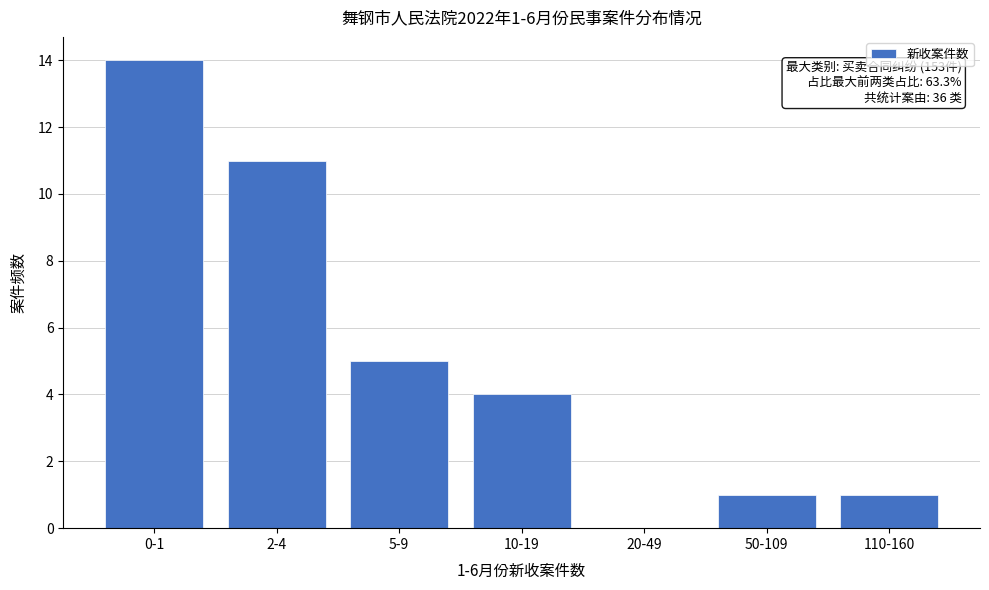

Reading right to left, what are all the values shown in this chart?

110-160=1	50-109=1	20-49=0	10-19=4	5-9=5	2-4=11	0-1=14